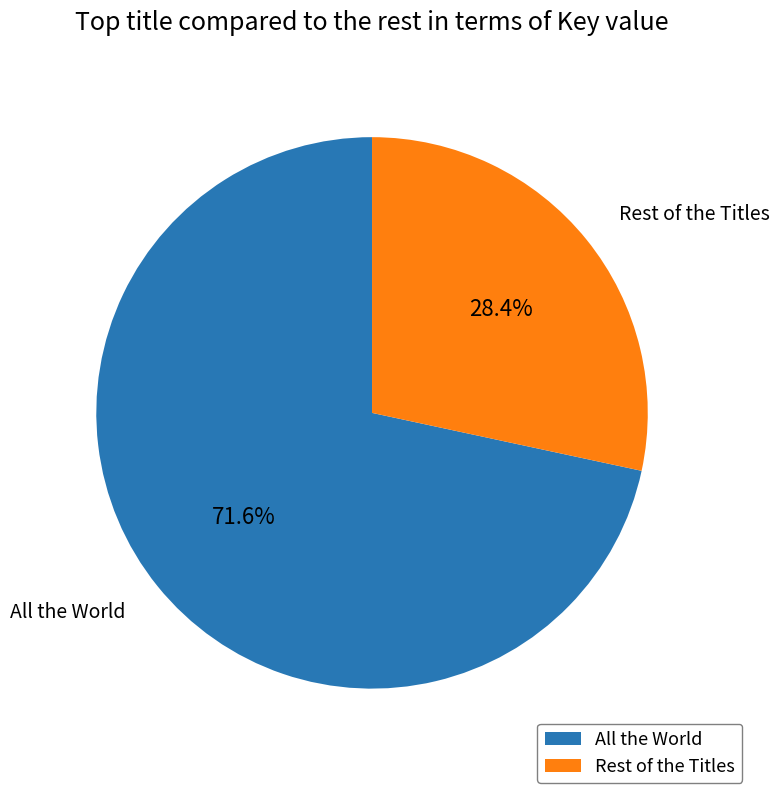

Between All the World and Rest of the Titles, which is larger?

All the World